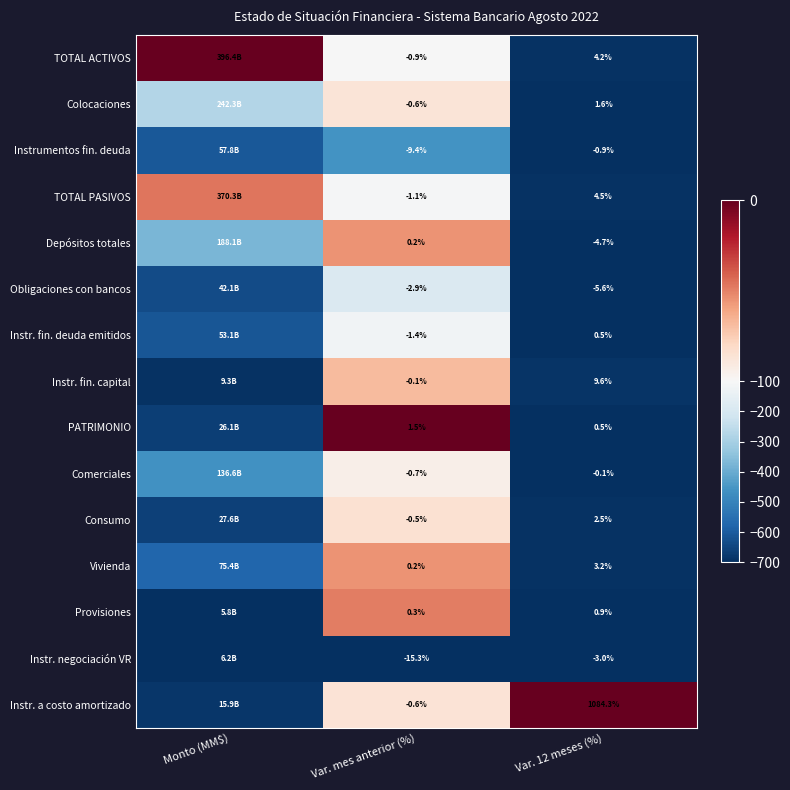

Which series changed the most between Var. mes anterior (%) and Var. 12 meses (%)?

Instr. a costo amortizado